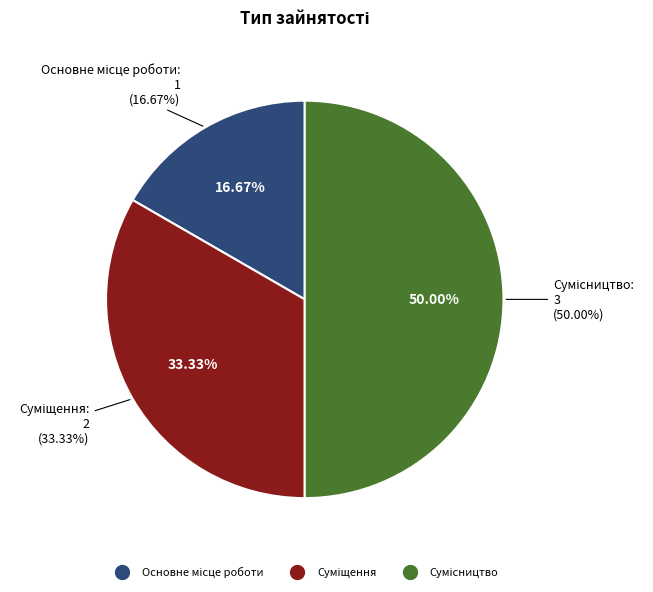

To the nearest percent, what percentage of the pie is Основне місце роботи?

17%